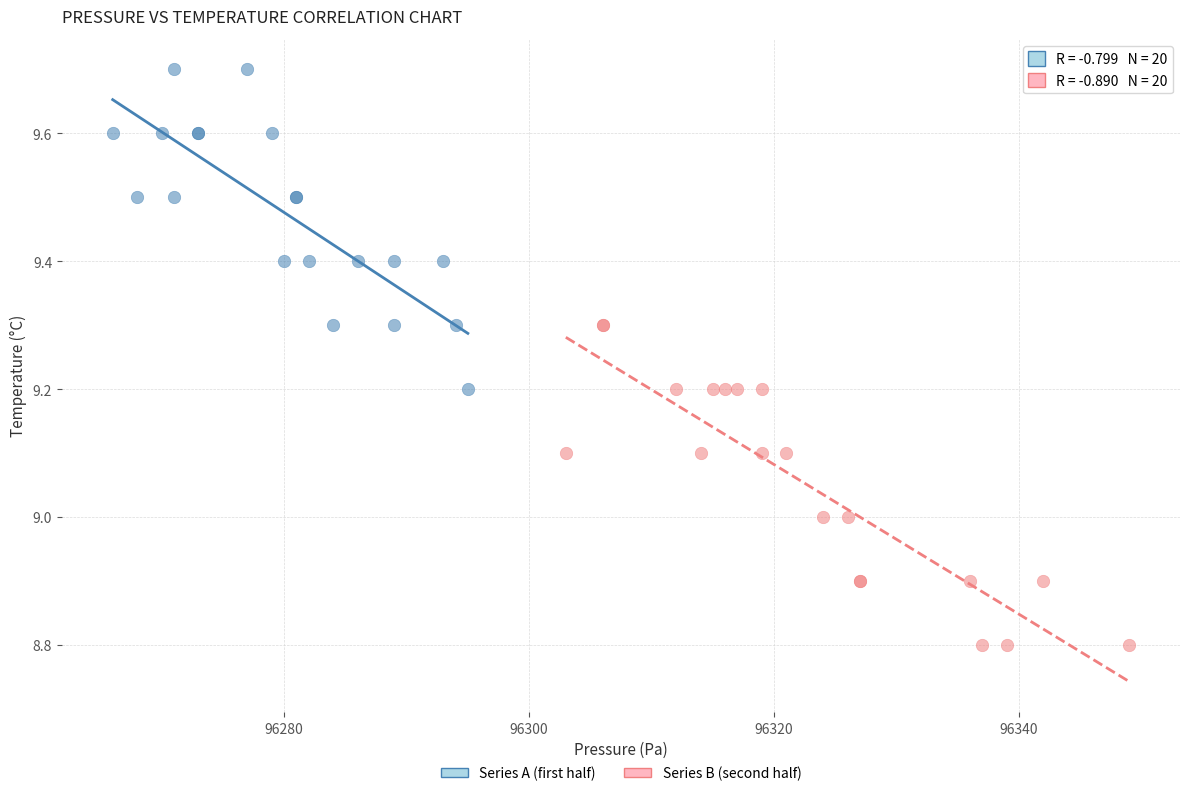

Which series reaches the minimum Y coordinate?

Series B (second half)